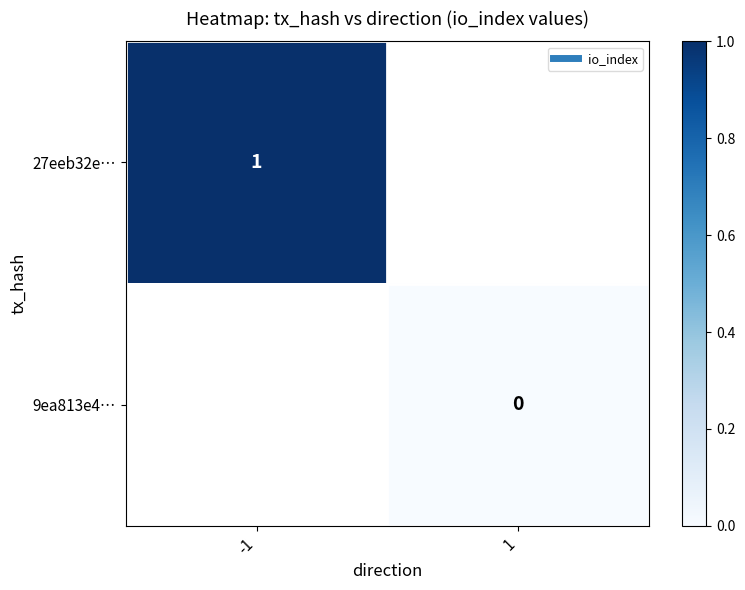

The value of 27eeb32e… at -1 is 1.0. True or false?

True